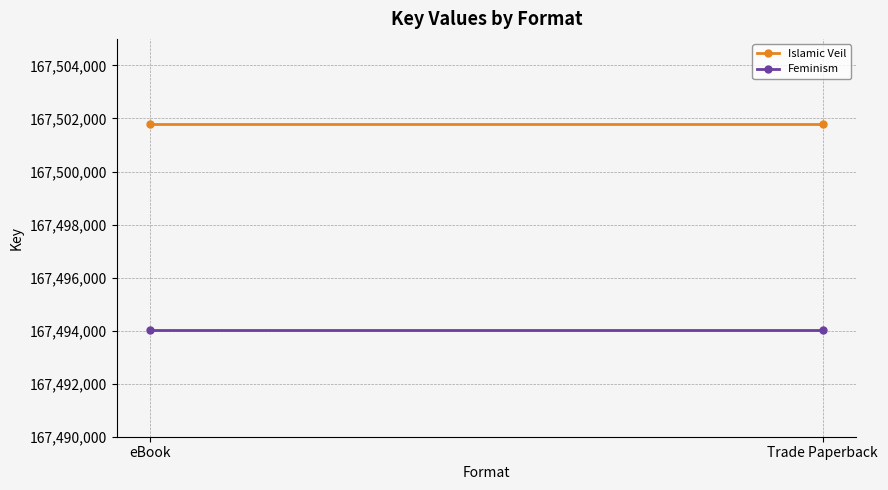

What is the average value of the Islamic Veil series?

167501804